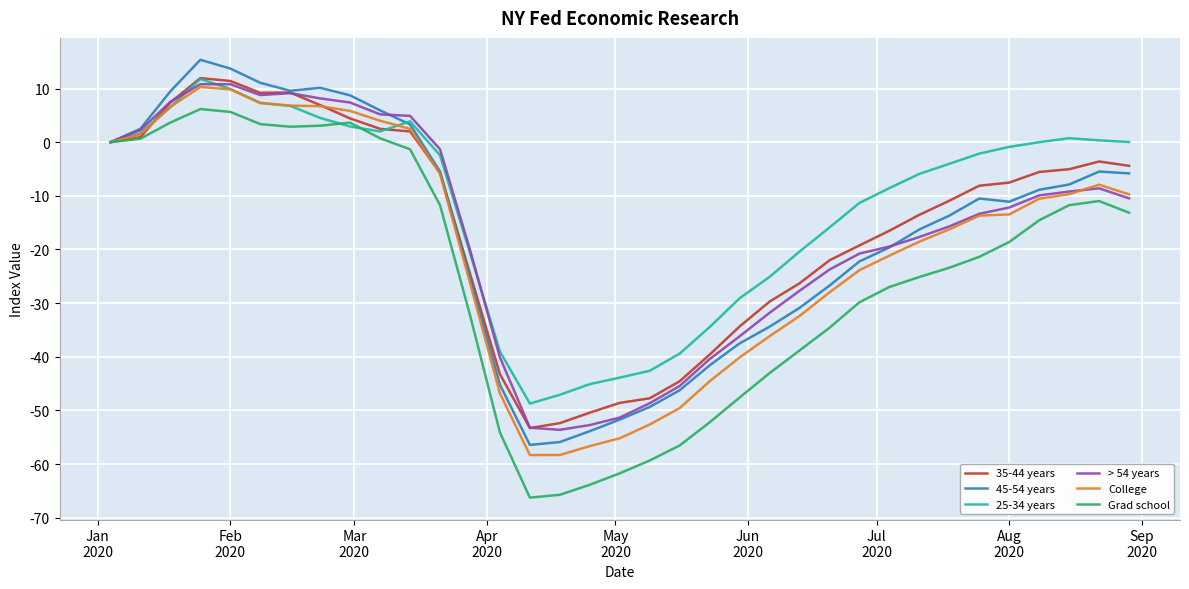

What is the highest value of the 25-34 years series?

11.8